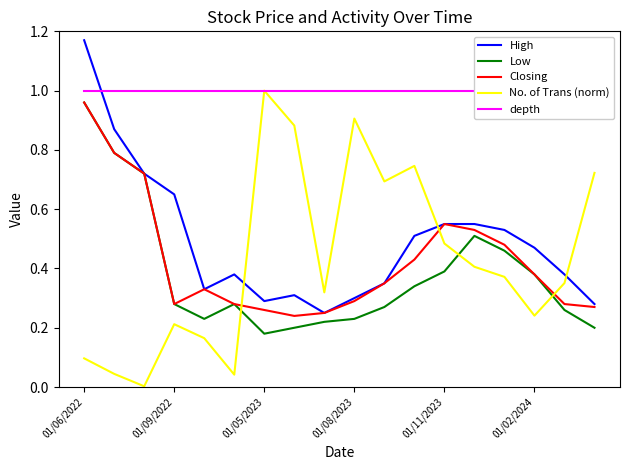

After their last crossing, which series has the higher values: No. of Trans (norm) or Low?

No. of Trans (norm)